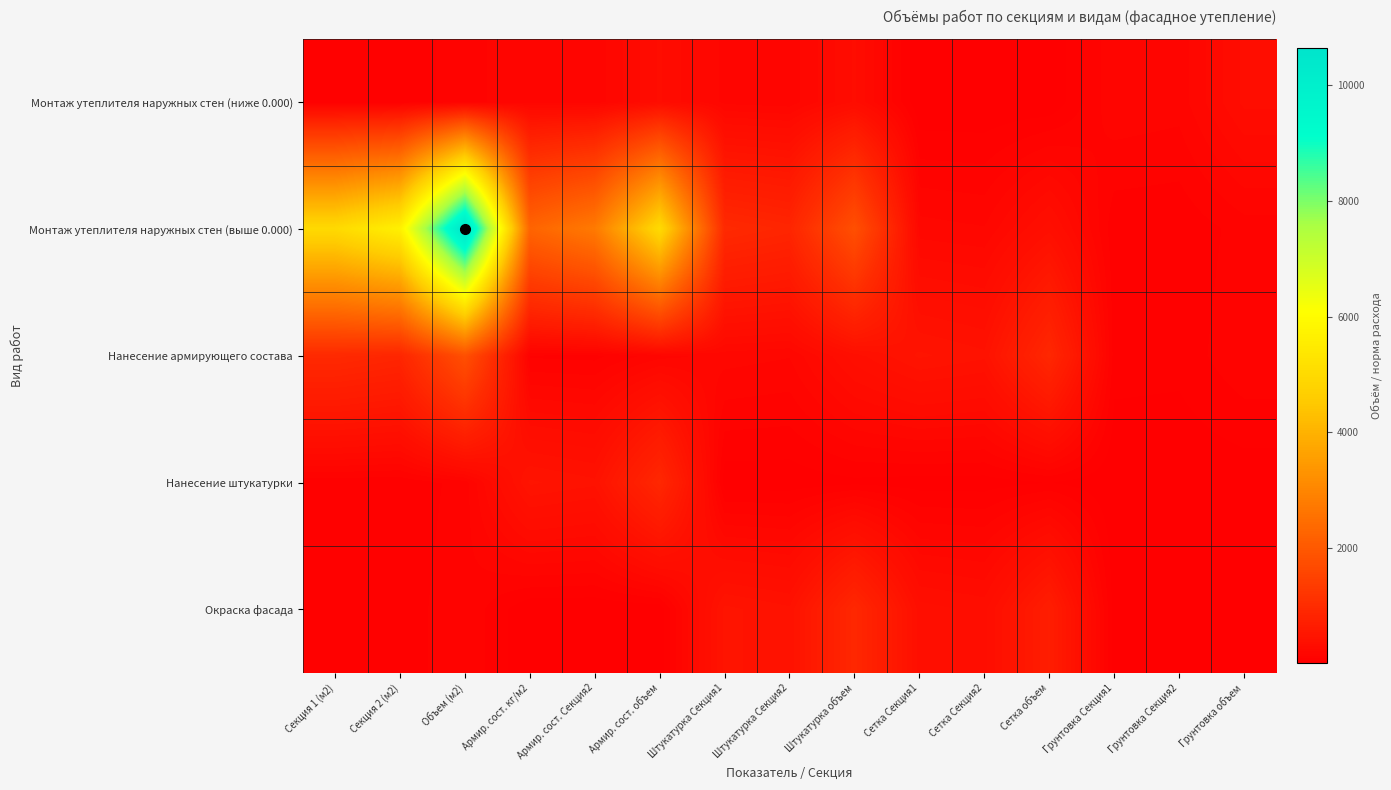

Reading left to right, extract all data points from this chart.

Монтаж утеплителя наружных стен (ниже 0.000): Секция 1 (м2)=59.0	Секция 2 (м2)=53.4	Объем (м2)=112.4	Армир. сост. кг/м2=156.1	Армир. сост. Секция2=143.0	Армир. сост. объем=299.1	Штукатурка Секция1=156.1	Штукатурка Секция2=143.0	Штукатурка объем=299.1	Сетка Секция1=2.7	Сетка Секция2=2.7	Сетка объем=5.3	Грунтовка Секция1=158.8	Грунтовка Секция2=145.7	Грунтовка объем=304.5
Монтаж утеплителя наружных стен (выше 0.000): Секция 1 (м2)=4976.3	Секция 2 (м2)=5660.6	Объем (м2)=10637.0	Армир. сост. кг/м2=2259.0	Армир. сост. Секция2=2745.2	Армир. сост. объем=5004.2	Штукатурка Секция1=936.8	Штукатурка Секция2=858.1	Штукатурка объем=1794.9	Сетка Секция1=187.4	Сетка Секция2=171.6	Сетка объем=359.0	Грунтовка Секция1=54.6	Грунтовка Секция2=50.1	Грунтовка объем=104.7
Нанесение армирующего состава: Секция 1 (м2)=936.8	Секция 2 (м2)=858.1	Объем (м2)=1794.9	Армир. сост. кг/м2=78.1	Армир. сост. Секция2=71.5	Армир. сост. объем=149.6	Штукатурка Секция1=187.4	Штукатурка Секция2=171.6	Штукатурка объем=359.0	Сетка Секция1=468.4	Сетка Секция2=429.1	Сетка объем=897.5	Грунтовка Секция1=63.5	Грунтовка Секция2=58.3	Грунтовка объем=121.8
Нанесение штукатурки: Секция 1 (м2)=54.6	Секция 2 (м2)=50.1	Объем (м2)=104.7	Армир. сост. кг/м2=468.4	Армир. сост. Секция2=429.1	Армир. сост. объем=897.5	Штукатурка Секция1=16.0	Штукатурка Секция2=16.0	Штукатурка объем=32.0	Сетка Секция1=21.8	Сетка Секция2=21.8	Сетка объем=43.6	Грунтовка Секция1=8.0	Грунтовка Секция2=8.0	Грунтовка объем=16.0
Окраска фасада: Секция 1 (м2)=63.5	Секция 2 (м2)=58.3	Объем (м2)=121.8	Армир. сост. кг/м2=6.1	Армир. сост. Секция2=5.5	Армир. сост. объем=11.6	Штукатурка Секция1=472.0	Штукатурка Секция2=427.0	Штукатурка объем=899.0	Сетка Секция1=354.0	Сетка Секция2=320.2	Сетка объем=674.2	Грунтовка Секция1=21.8	Грунтовка Секция2=21.8	Грунтовка объем=43.6